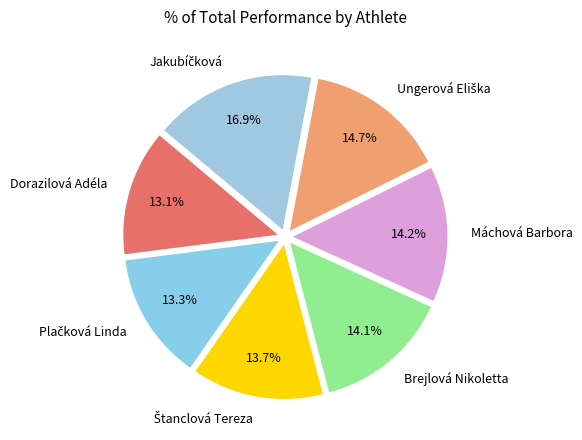

Is Brejlová Nikoletta the majority of the pie?

No